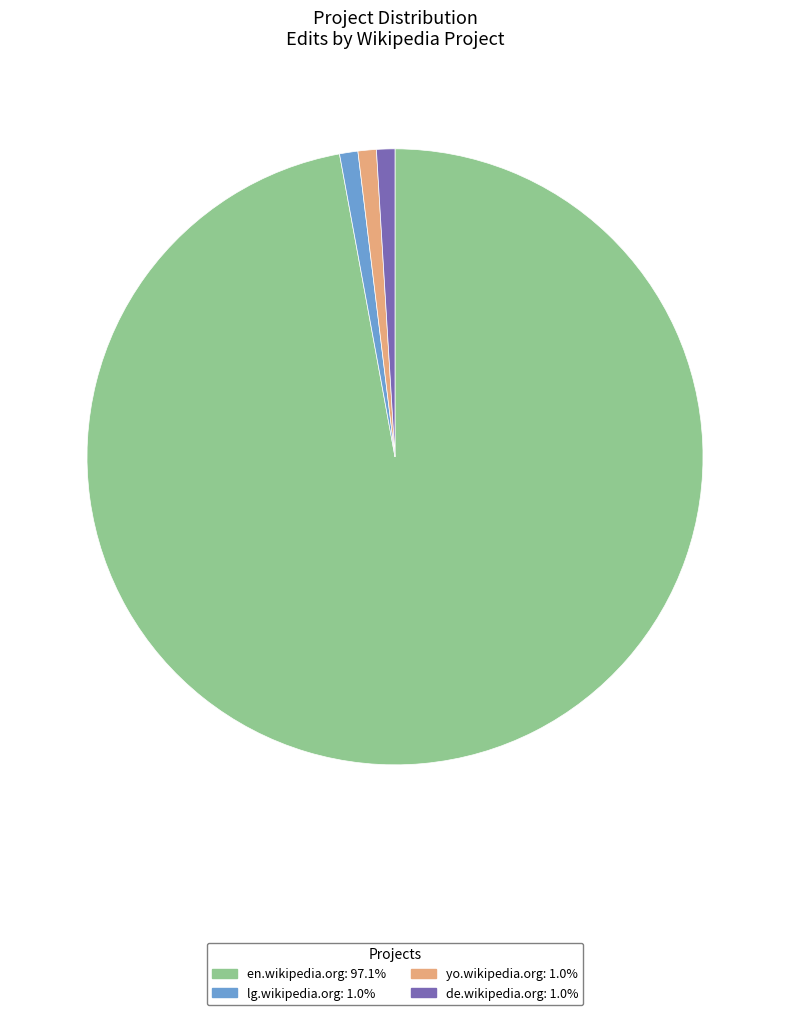

Is there a majority slice in this chart?

Yes